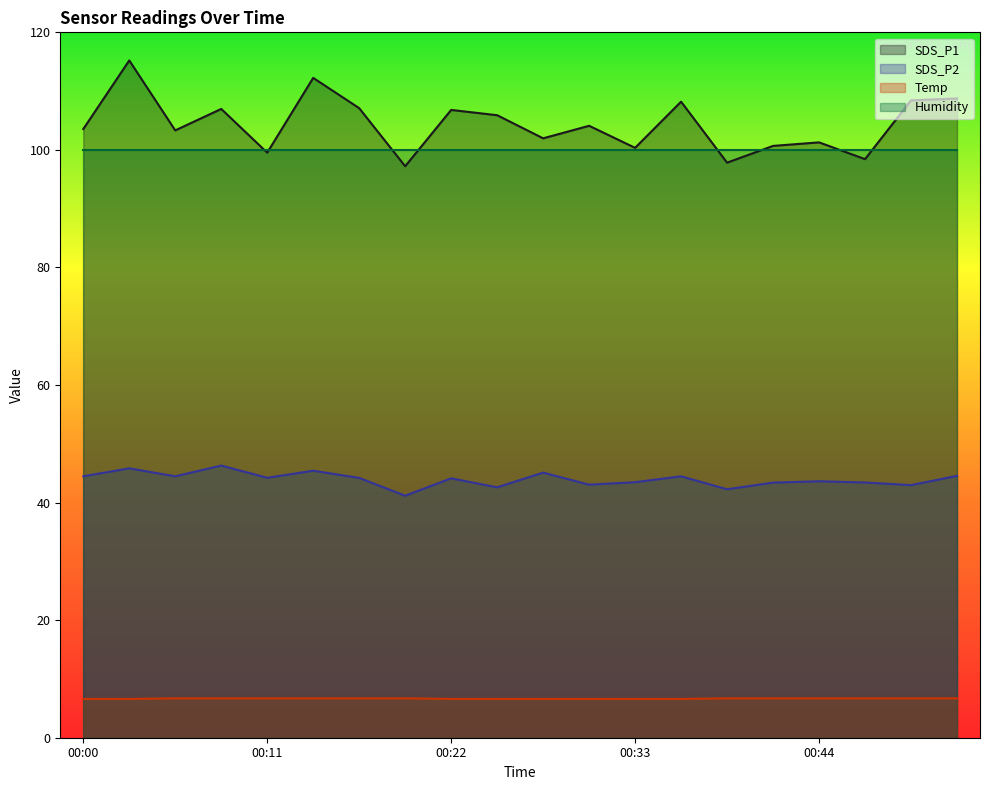

What is the highest value of the Temp series?

6.7